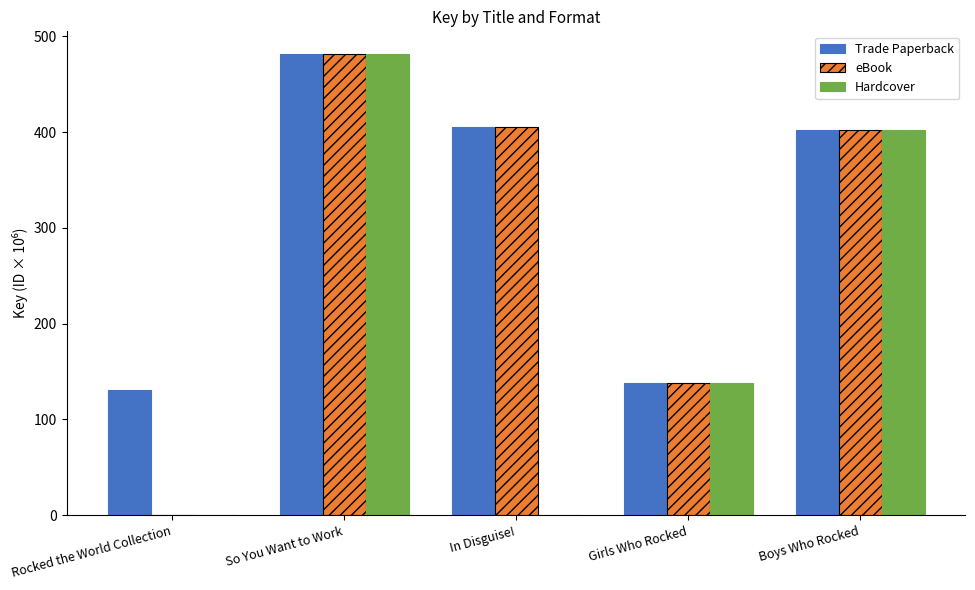

What is the sum of all Trade Paperback values?

1558.1